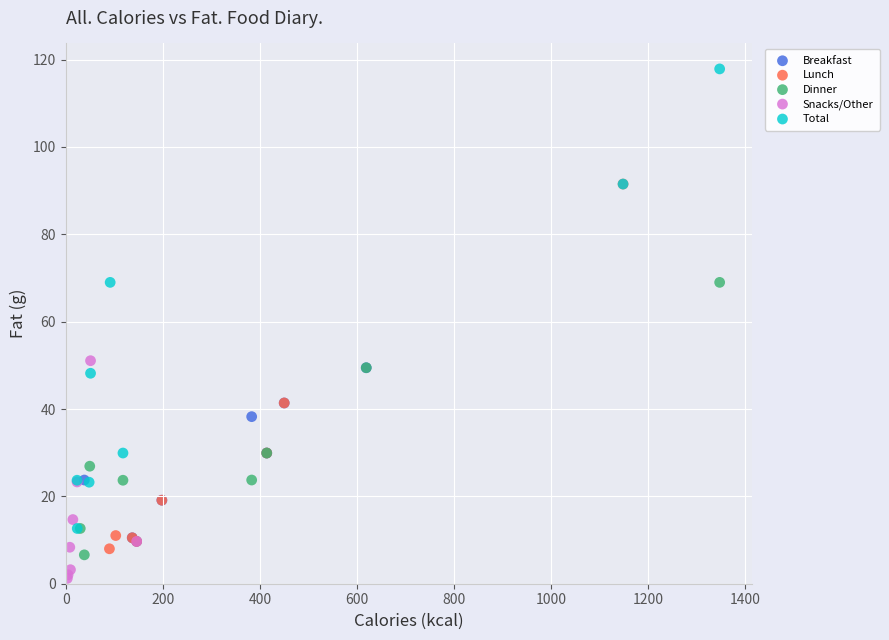

Which series reaches the minimum Y coordinate?

Snacks/Other